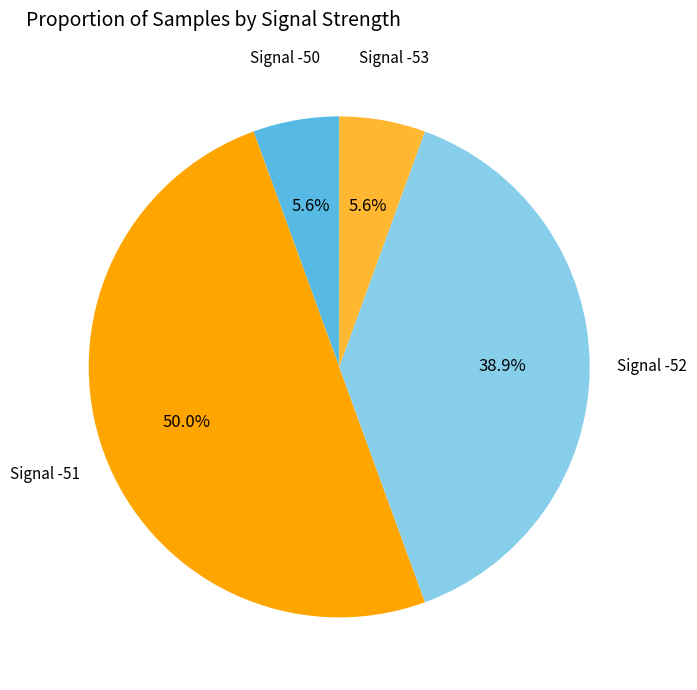

Count the number of slices in the pie.

4